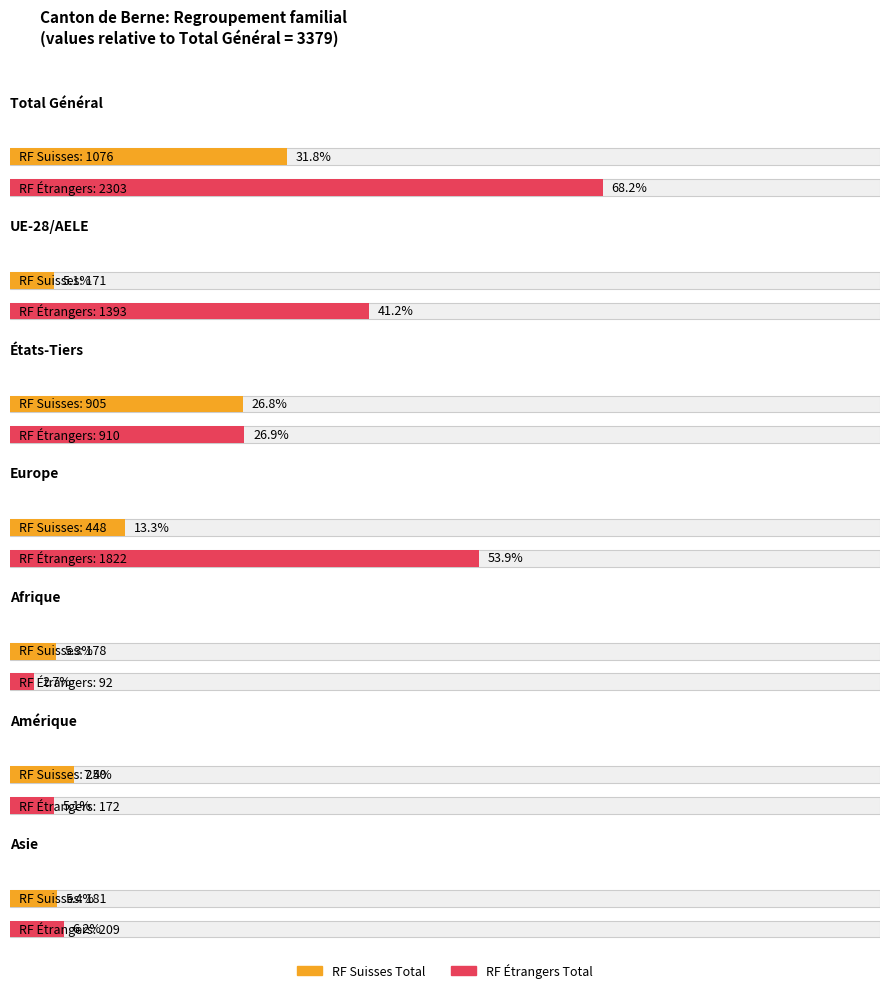

What is the sum of all RF Suisses Total values?

3209